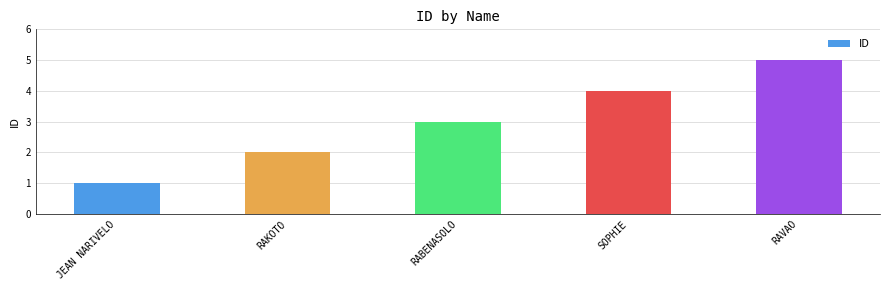

What is the average value?

3